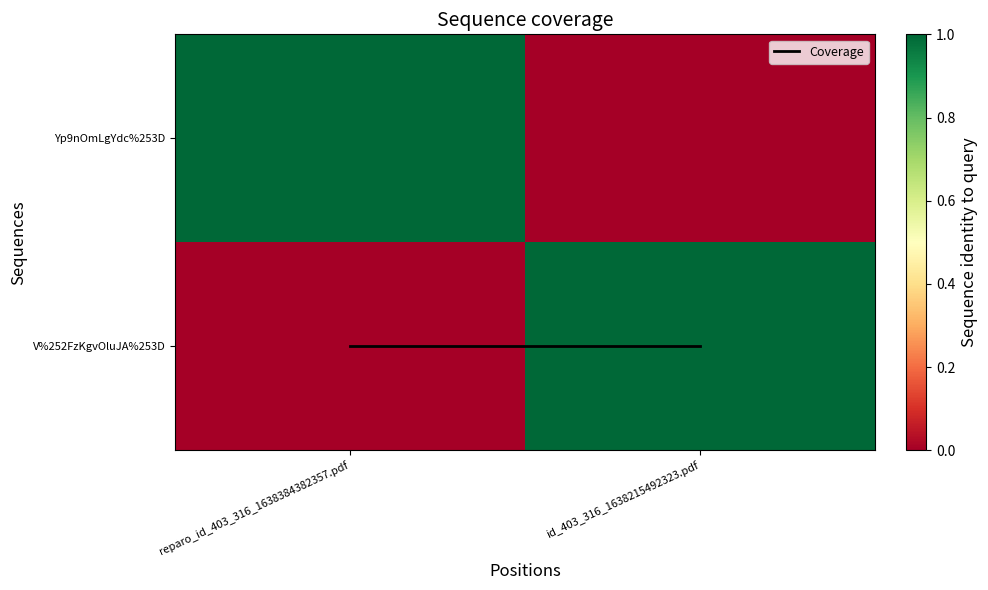

How many categories are shown in the chart?

2